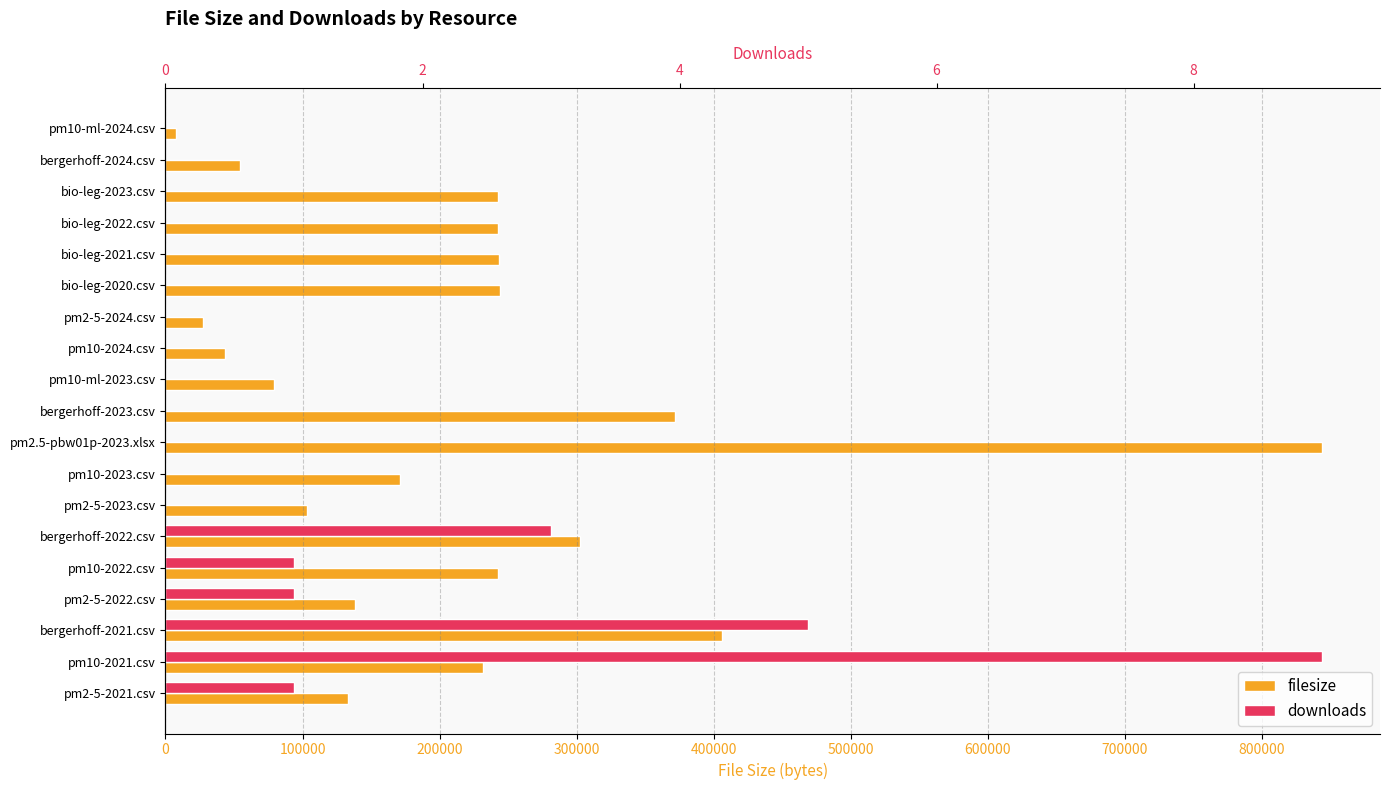

Is it true that filesize equals 88060 at bergerhoff-2024.csv?

False